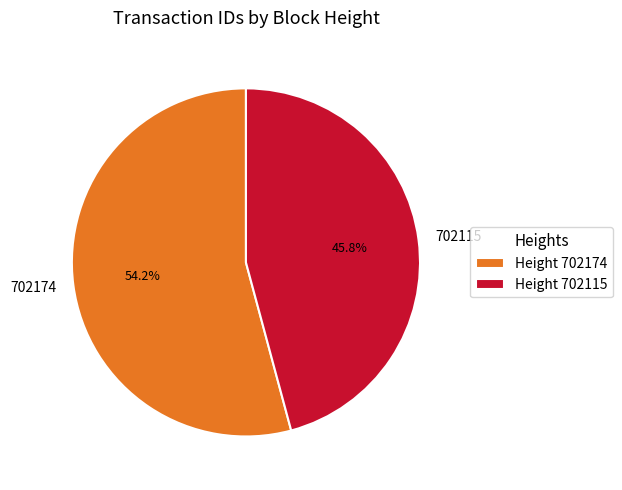

Which category has the biggest portion of the pie?

702174